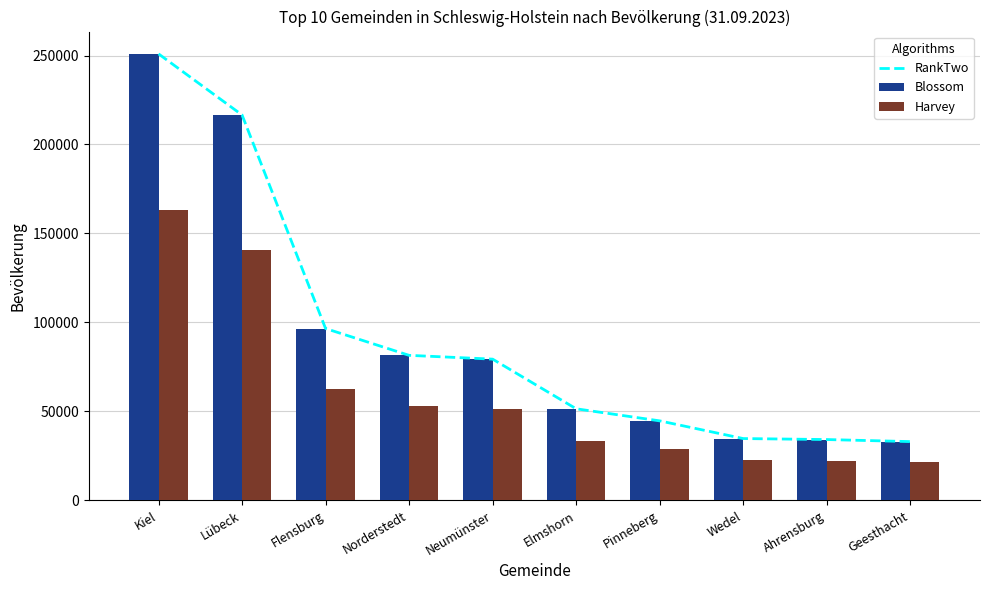

What position from the right is Flensburg?

8